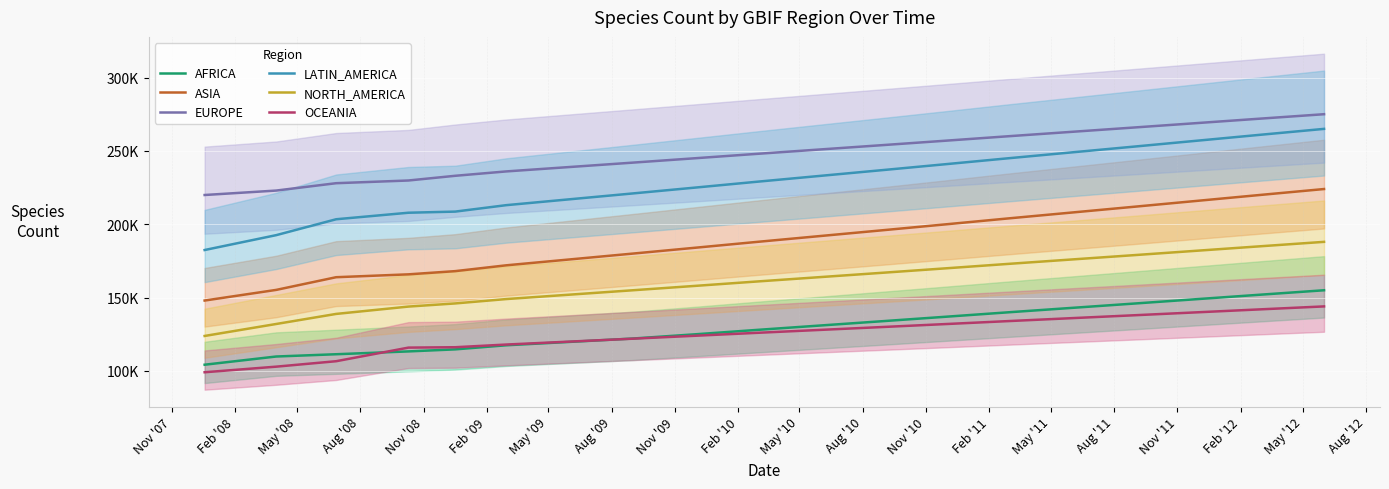

True or false: NORTH_AMERICA has more than 2 interior local peaks.

False